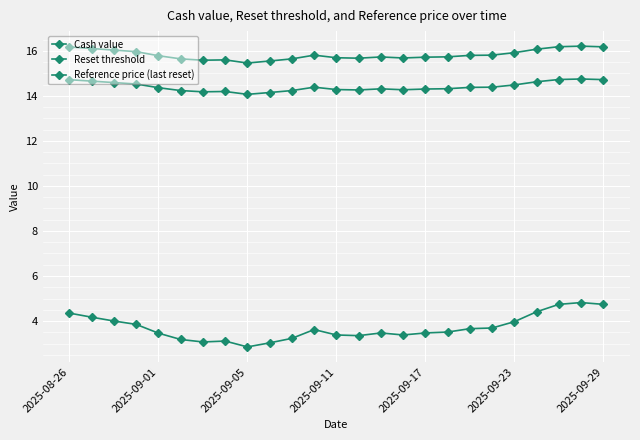

Count the number of categories in the chart.

25